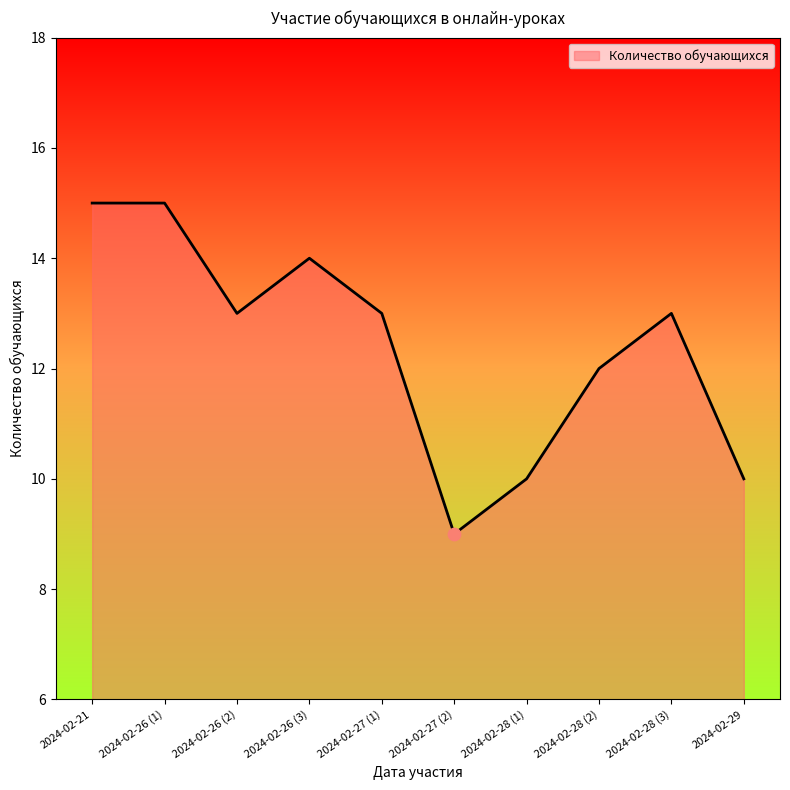

What is the change in value from 2024-02-27 (1) to 2024-02-28 (1)?

-3